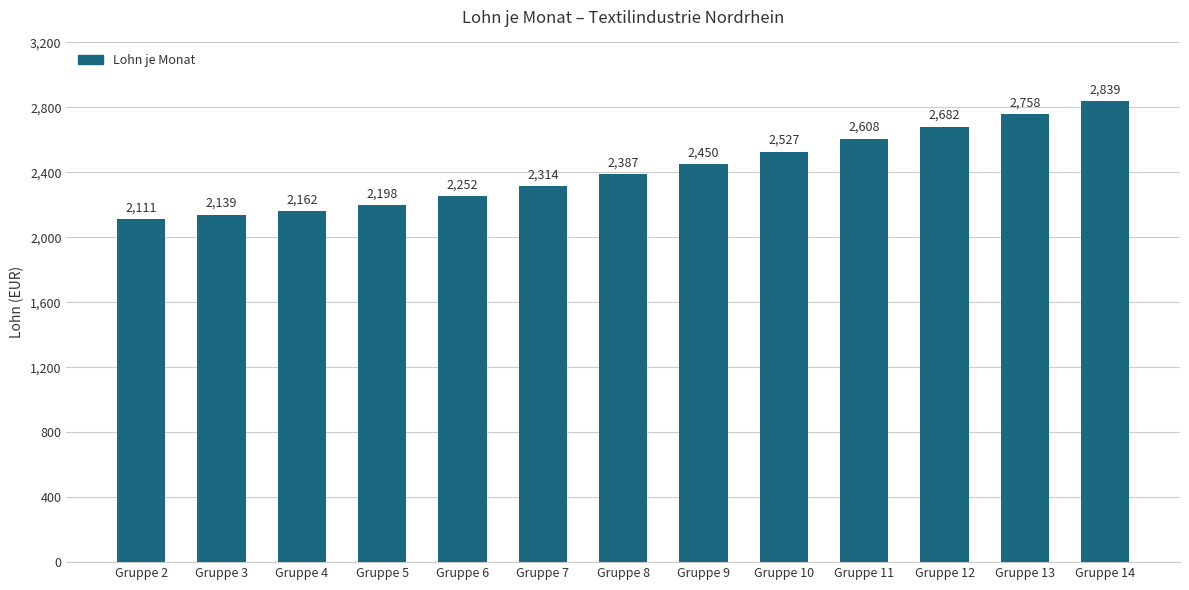

Are the bars horizontal?

No